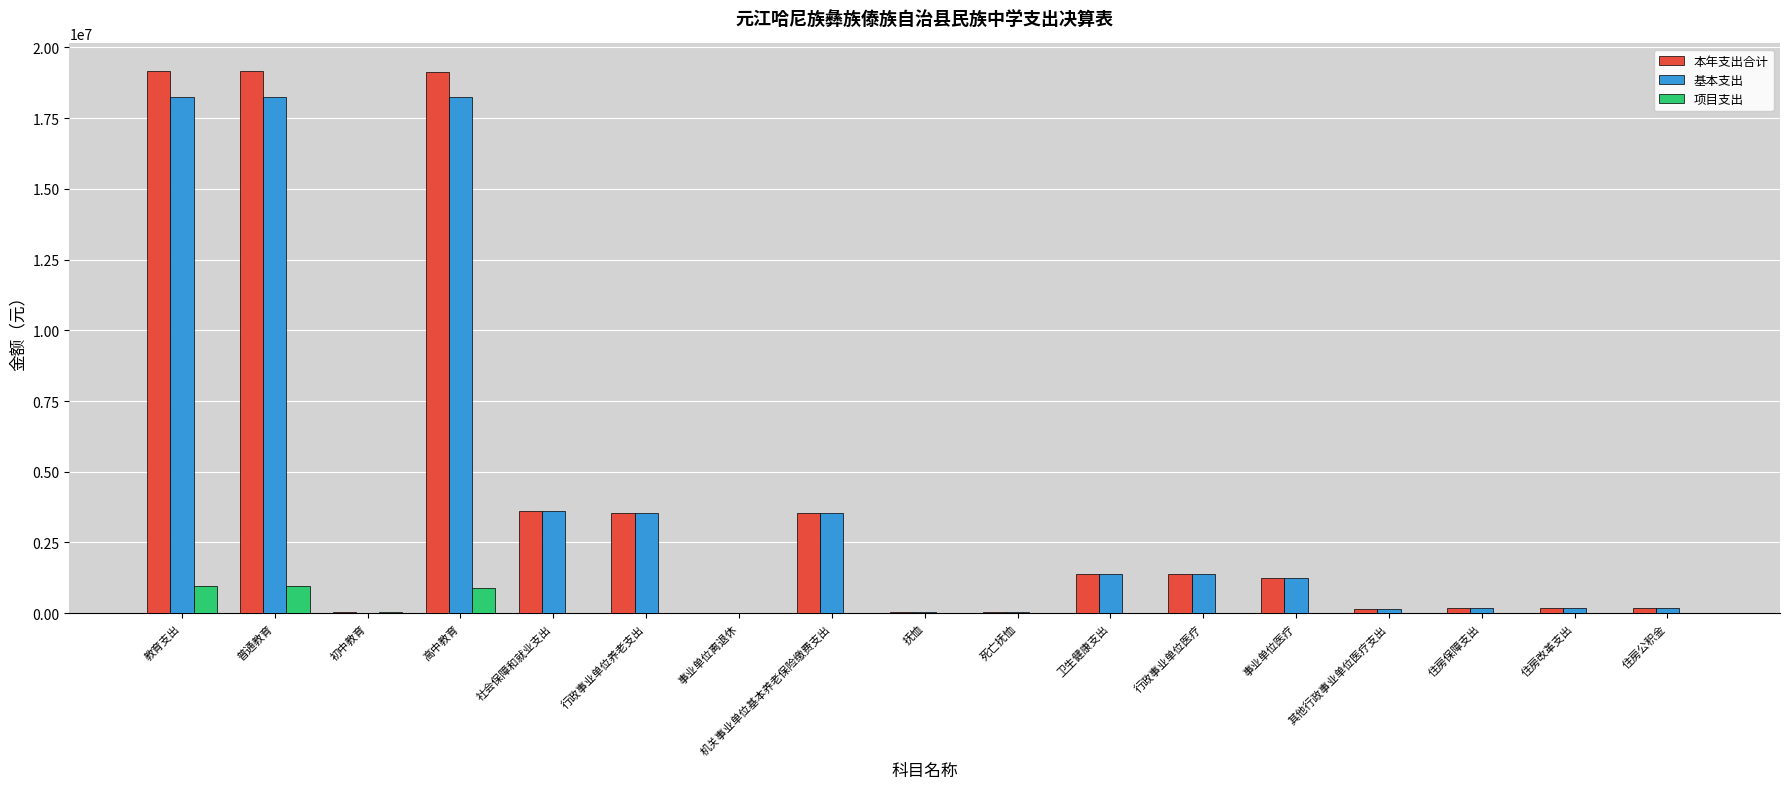

Are the bars horizontal?

No